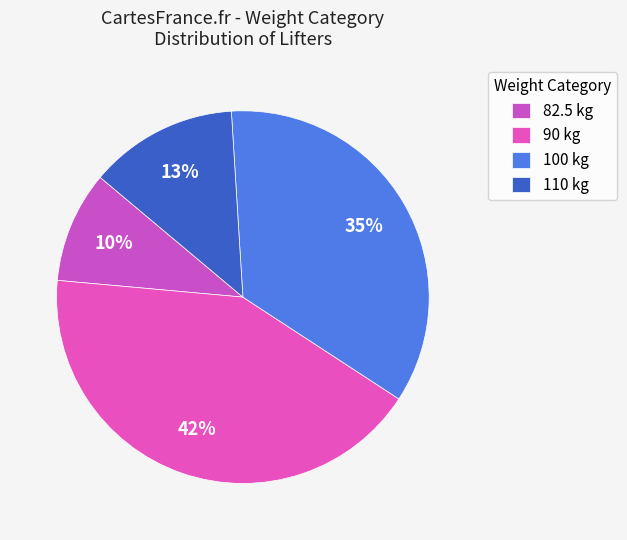

Which category has the smallest portion of the pie?

82.5 kg